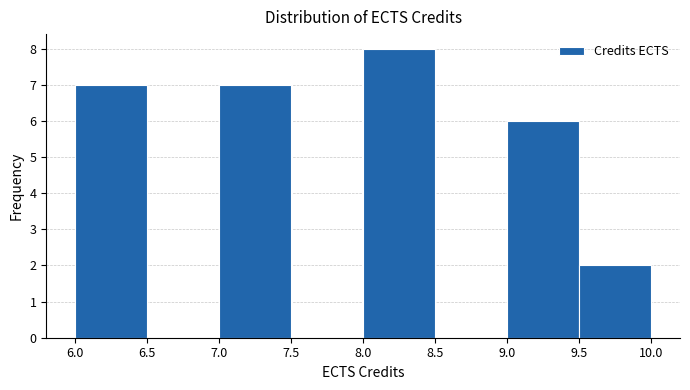

Reading left to right, transcribe this chart: for each bar, give the range it covers on the x-axis and its height. The values are not printed on the chart, so give them approximately, as read against the axis.

6.0 to 6.5: 7
6.5 to 7.0: 0
7.0 to 7.5: 7
7.5 to 8.0: 0
8.0 to 8.5: 8
8.5 to 9.0: 0
9.0 to 9.5: 6
9.5 to 10.0: 2